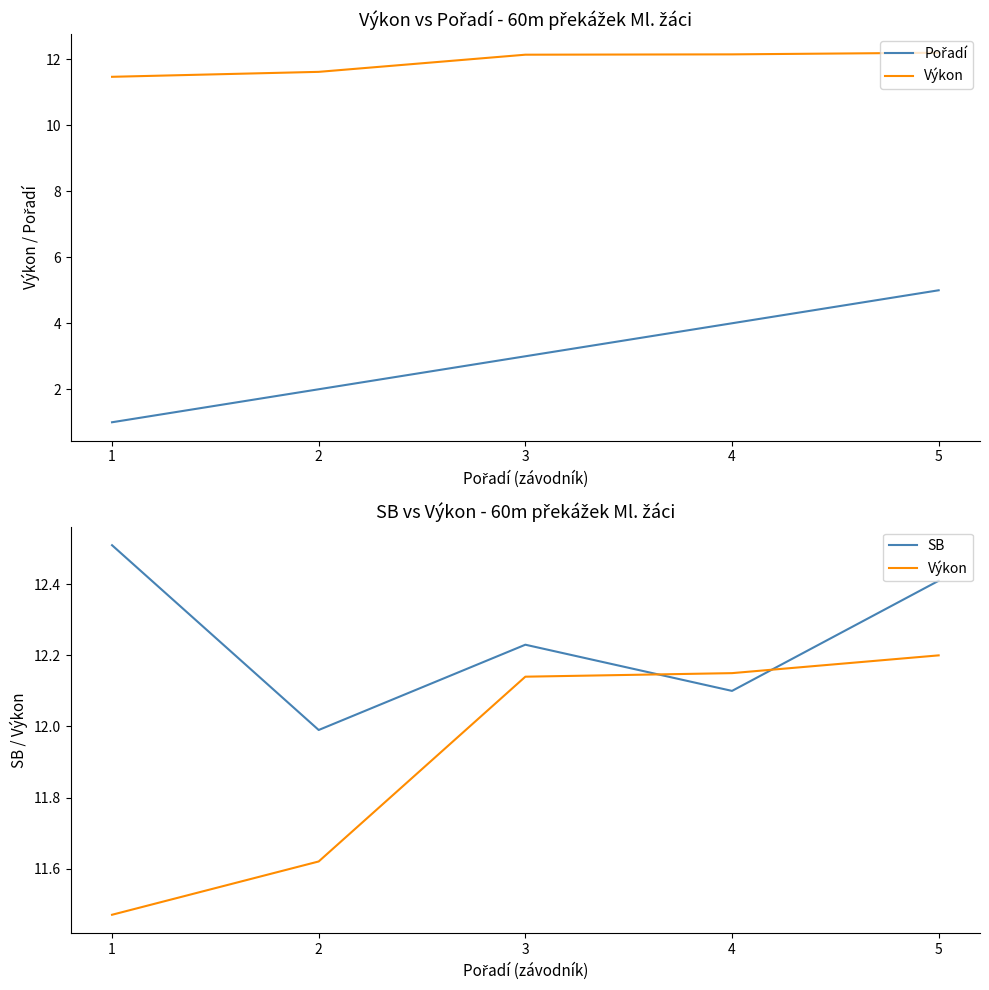

Reading left to right, extract all data points from this chart.

Pořadí: 1.0	2.0	3.0	4.0	5.0
Výkon: 11.5	11.6	12.1	12.2	12.2
SB: 12.5	12.0	12.2	12.1	12.4